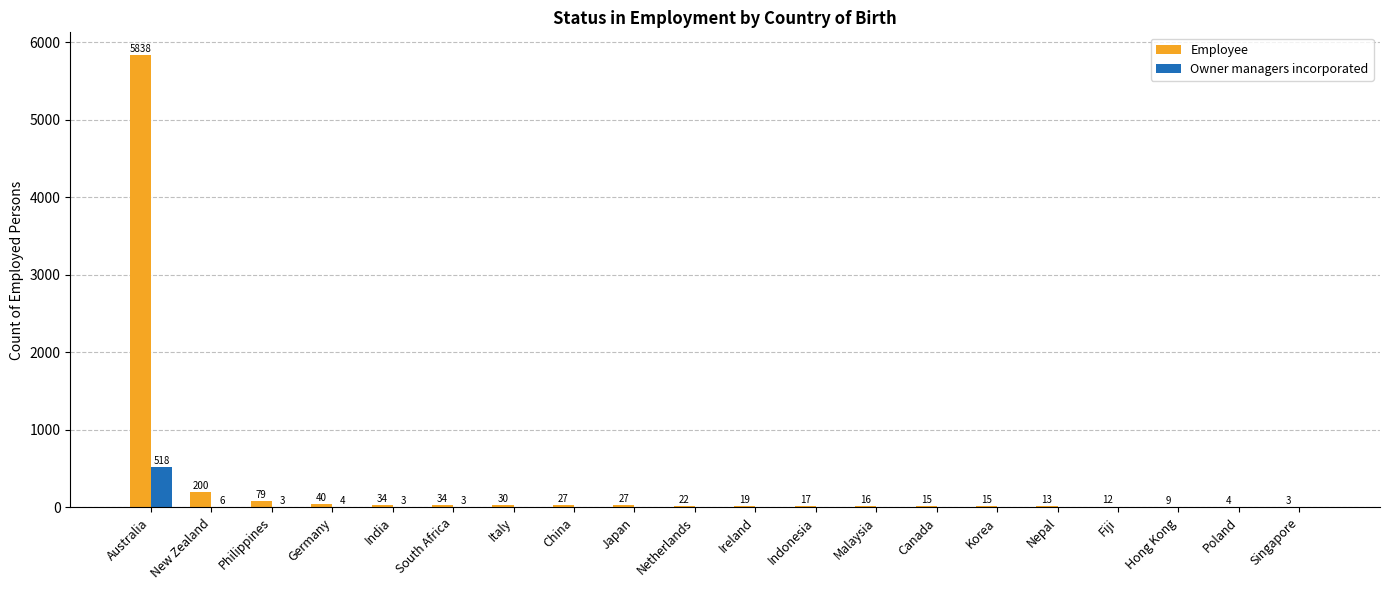

What is the total value across all series at Netherlands?

22